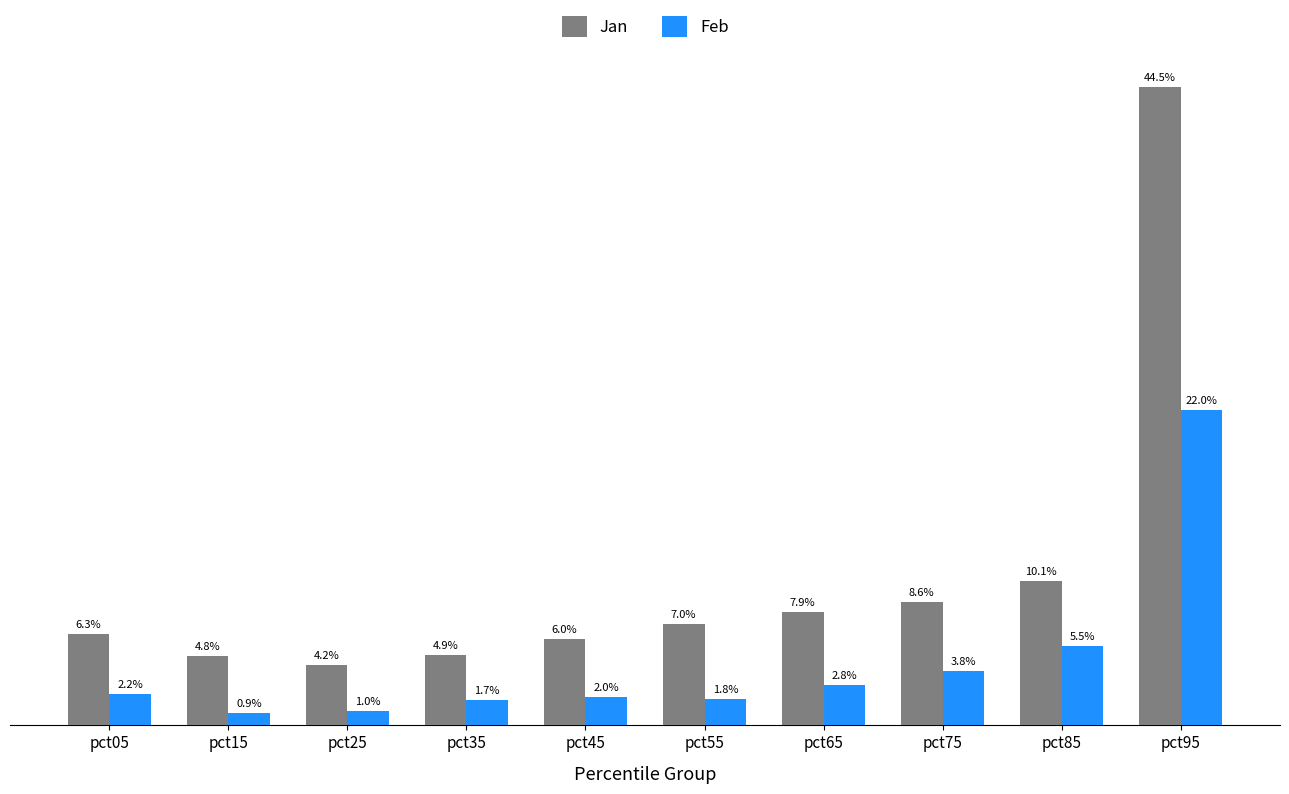

Rank the series at pct25 from highest to lowest value.

Jan, Feb